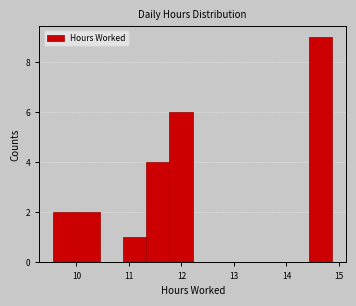

Reading left to right, transcribe this chart: for each bar, give the range it covers on the x-axis and its height. Neither the bar edges nor the heights are printed on the chart, so give them approximately, as read against the axes.

9.6 to 10.0: 2
10.0 to 10.4: 2
10.4 to 10.9: 0
10.9 to 11.3: 1
11.3 to 11.8: 4
11.8 to 12.2: 6
12.2 to 12.7: 0
12.7 to 13.1: 0
13.1 to 13.5: 0
13.5 to 14.0: 0
14.0 to 14.4: 0
14.4 to 14.9: 9